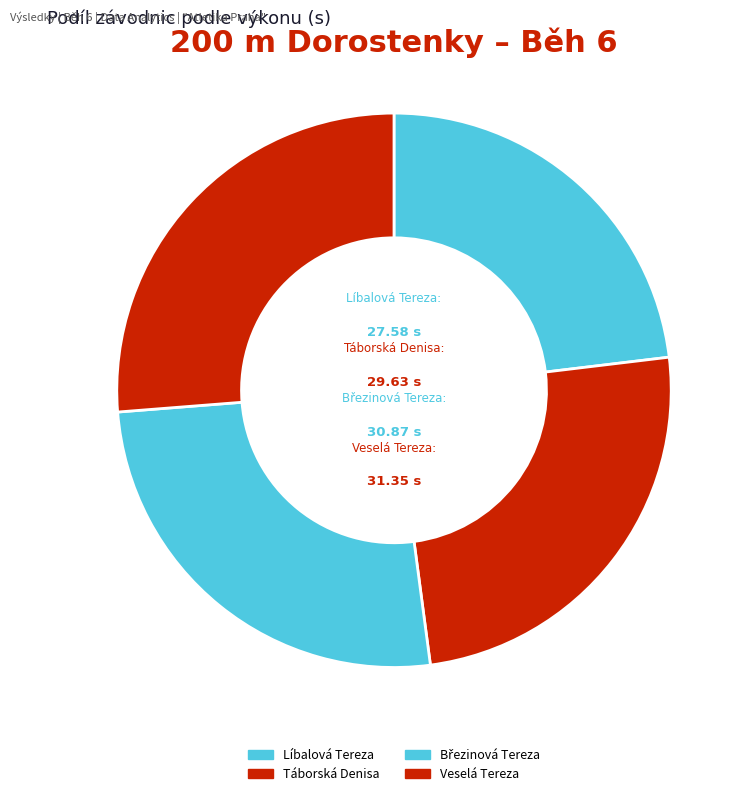

How many segments does this pie chart have?

4